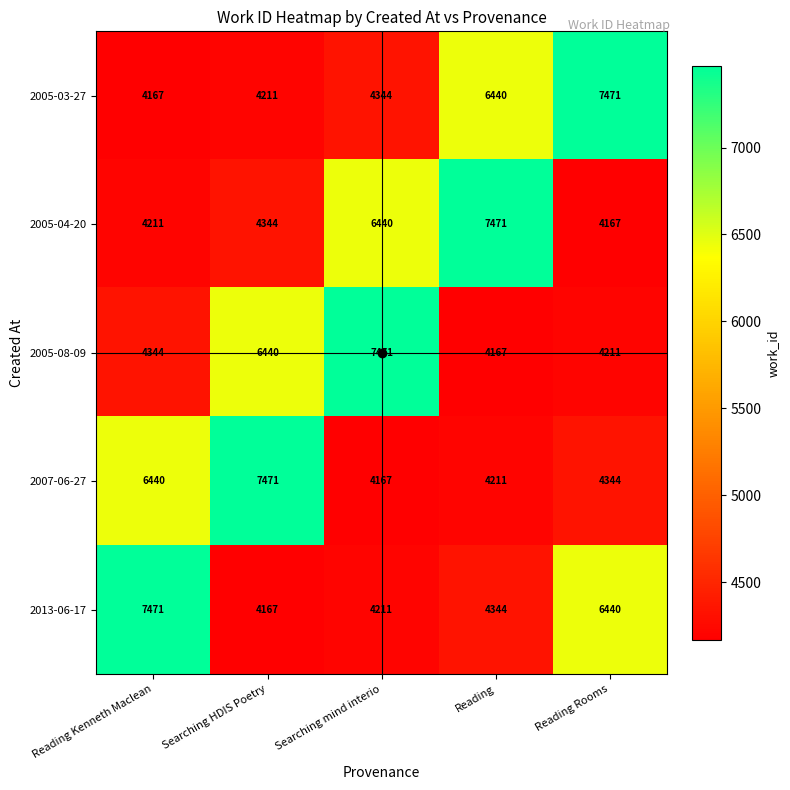

The 2005-08-09 series shows 12676 at Searching mind interio. True or false?

False